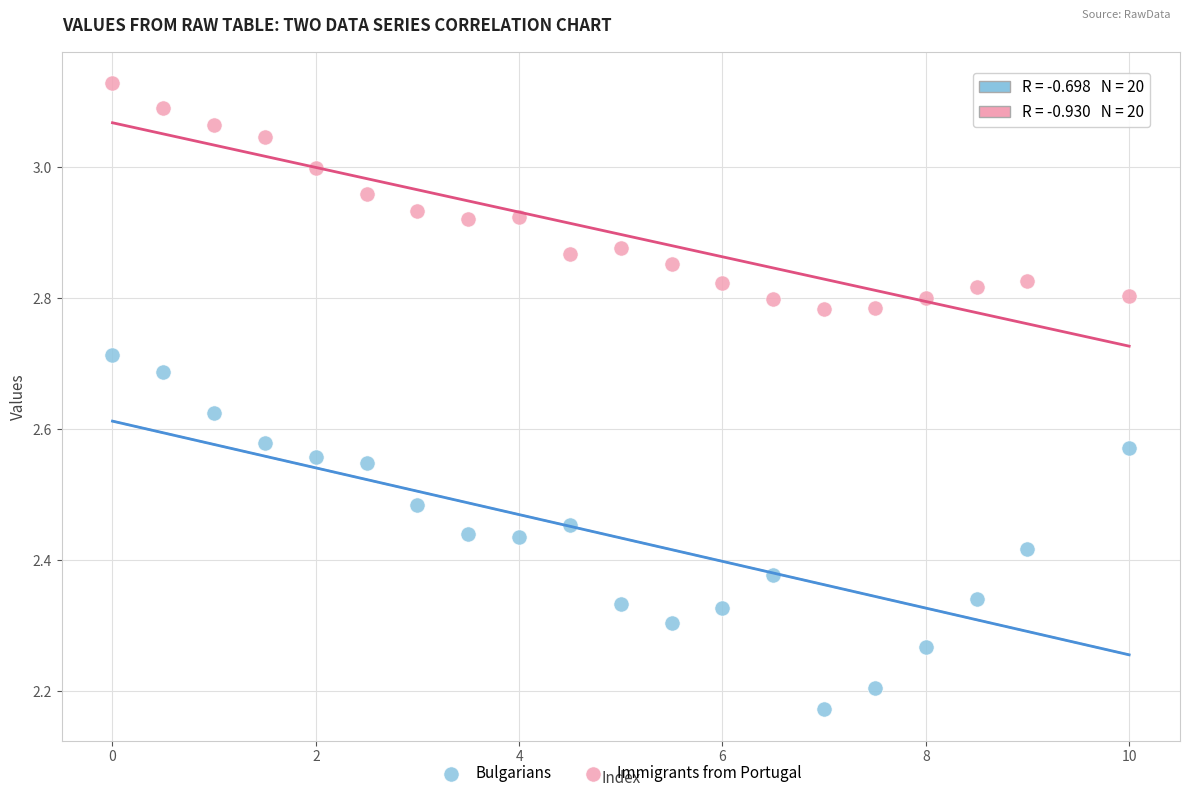

Across all data points, what is the range of Y values (max minus min)?

1.0